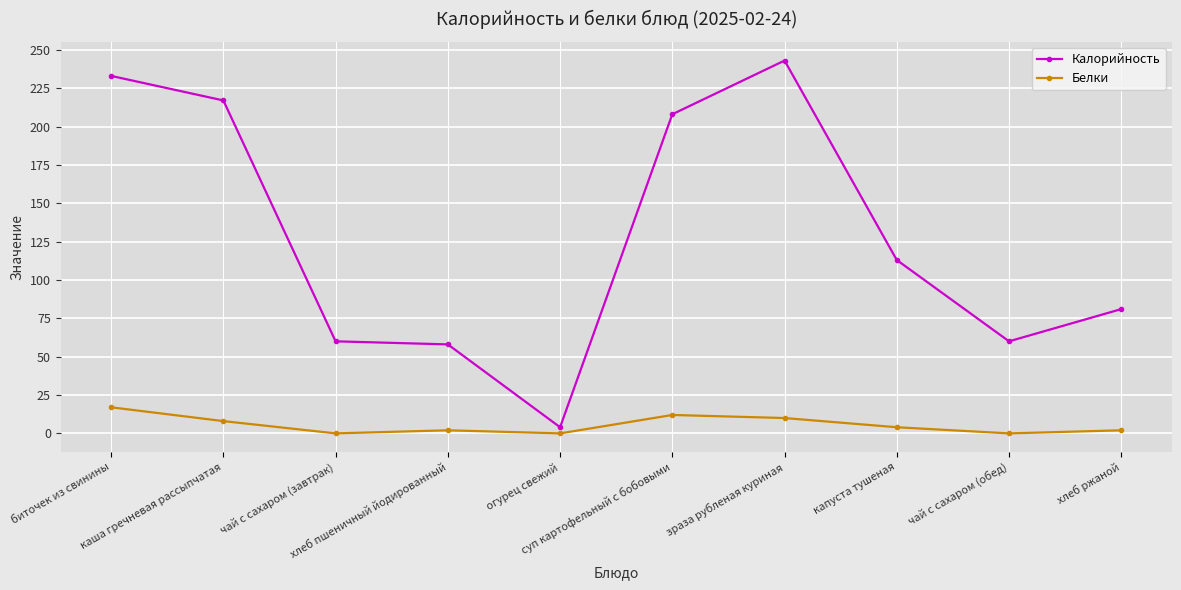

What is the label of the 8th point from the left?

капуста тушеная